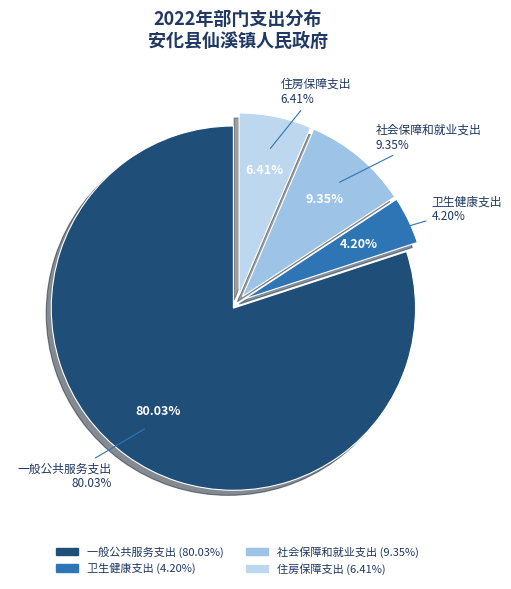

Count the number of slices in the pie.

4